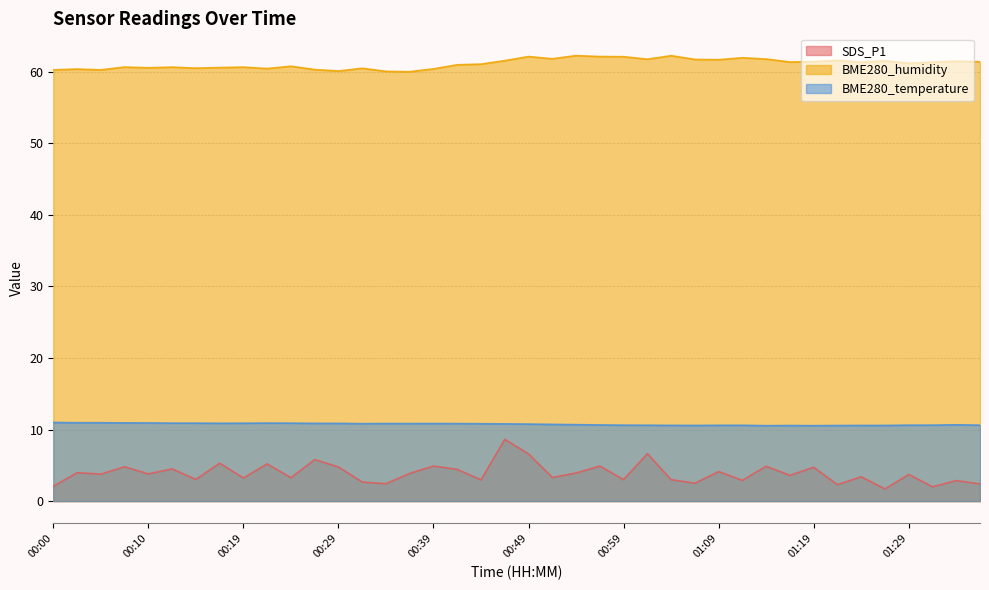

Is it true that BME280_temperature equals 10.9 at 00:10?

True